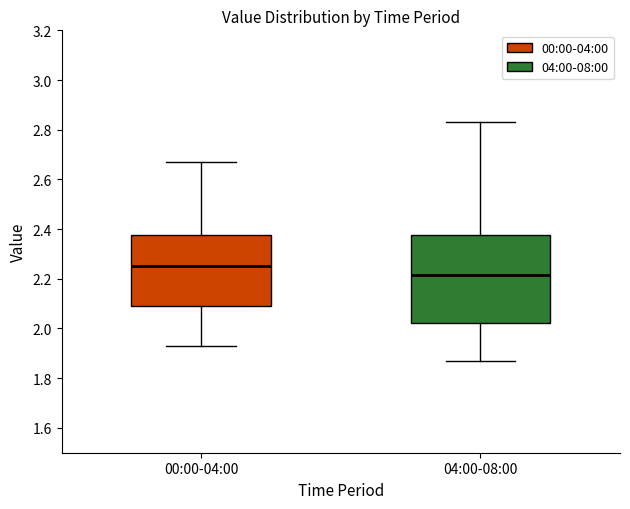

Where does the lower whisker of the box for 04:00-08:00 end on the y-axis? The values are not printed on the chart, so give them approximately, as read against the axis.

1.88